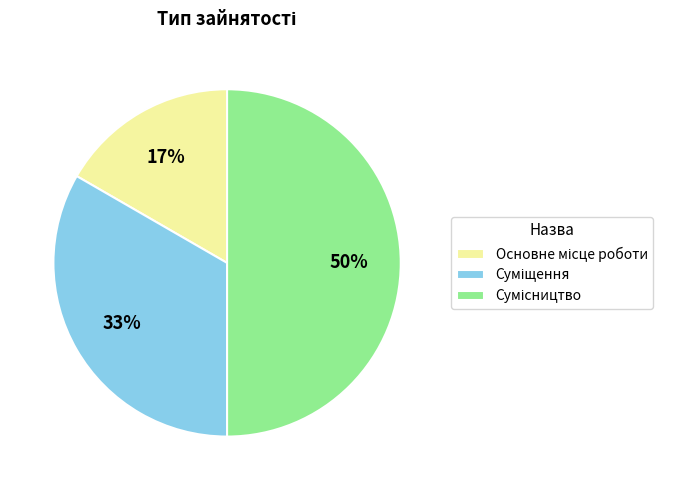

To the nearest percent, what is the average slice percentage?

33%